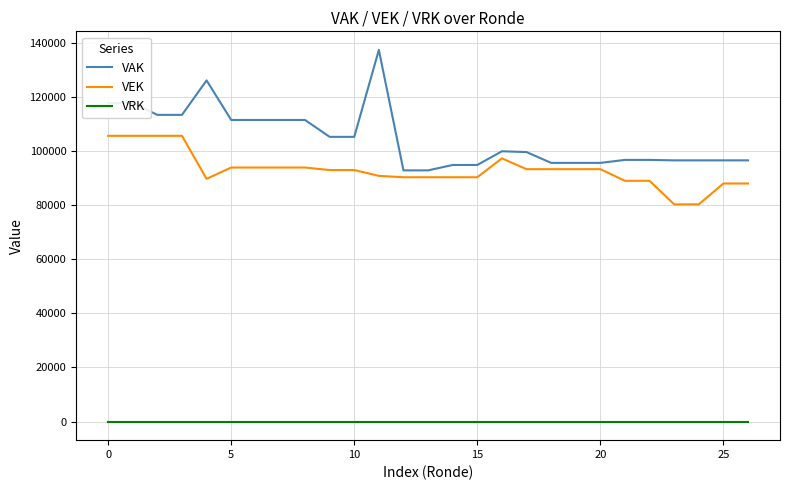

Which series has the largest range (max minus min)?

VAK